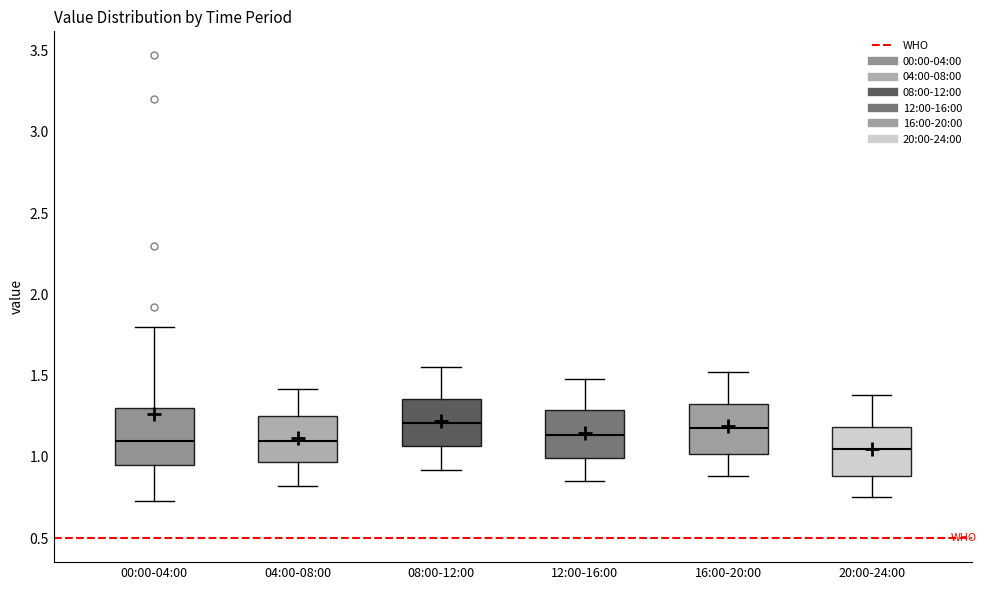

Reading left to right, read every box against the y-axis: the position of its median line, the range the box covers, and the ends of its whiskers. The values are not printed on the chart, so give them approximately, as read against the axis.

00:00-04:00: median 1.10, box 0.95 to 1.30, whiskers 0.75 to 1.80
04:00-08:00: median 1.10, box 0.95 to 1.25, whiskers 0.80 to 1.40
08:00-12:00: median 1.20, box 1.05 to 1.35, whiskers 0.90 to 1.55
12:00-16:00: median 1.15, box 1.00 to 1.30, whiskers 0.85 to 1.50
16:00-20:00: median 1.20, box 1.00 to 1.35, whiskers 0.90 to 1.50
20:00-24:00: median 1.05, box 0.90 to 1.20, whiskers 0.75 to 1.40